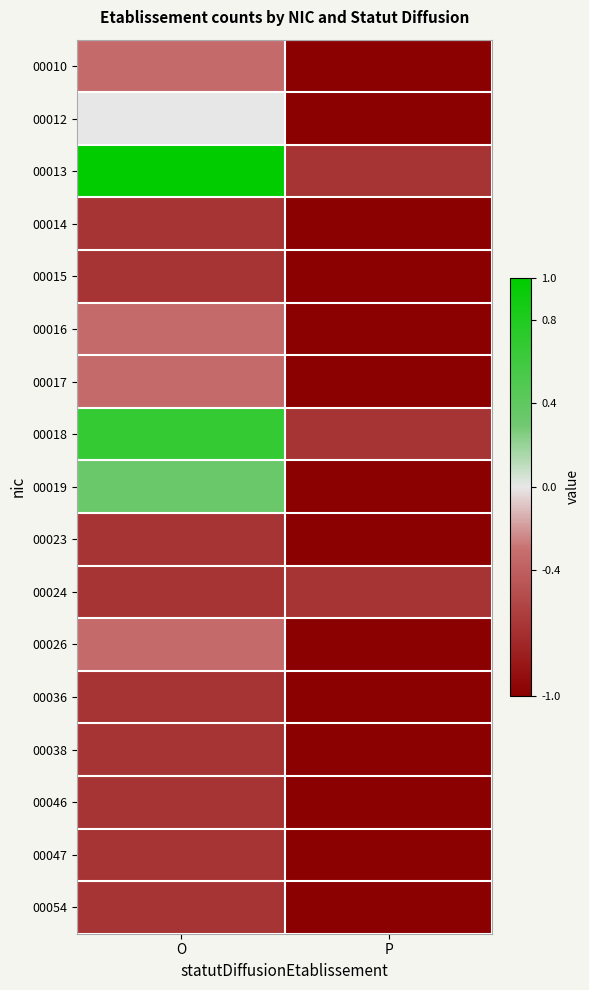

Reading right to left, list all the values displayed in this chart.

00010: P=-1.0	O=-0.3
00012: P=-1.0	O=0.0
00013: P=-0.7	O=1.0
00014: P=-1.0	O=-0.7
00015: P=-1.0	O=-0.7
00016: P=-1.0	O=-0.3
00017: P=-1.0	O=-0.3
00018: P=-0.7	O=0.7
00019: P=-1.0	O=0.3
00023: P=-1.0	O=-0.7
00024: P=-0.7	O=-0.7
00026: P=-1.0	O=-0.3
00036: P=-1.0	O=-0.7
00038: P=-1.0	O=-0.7
00046: P=-1.0	O=-0.7
00047: P=-1.0	O=-0.7
00054: P=-1.0	O=-0.7